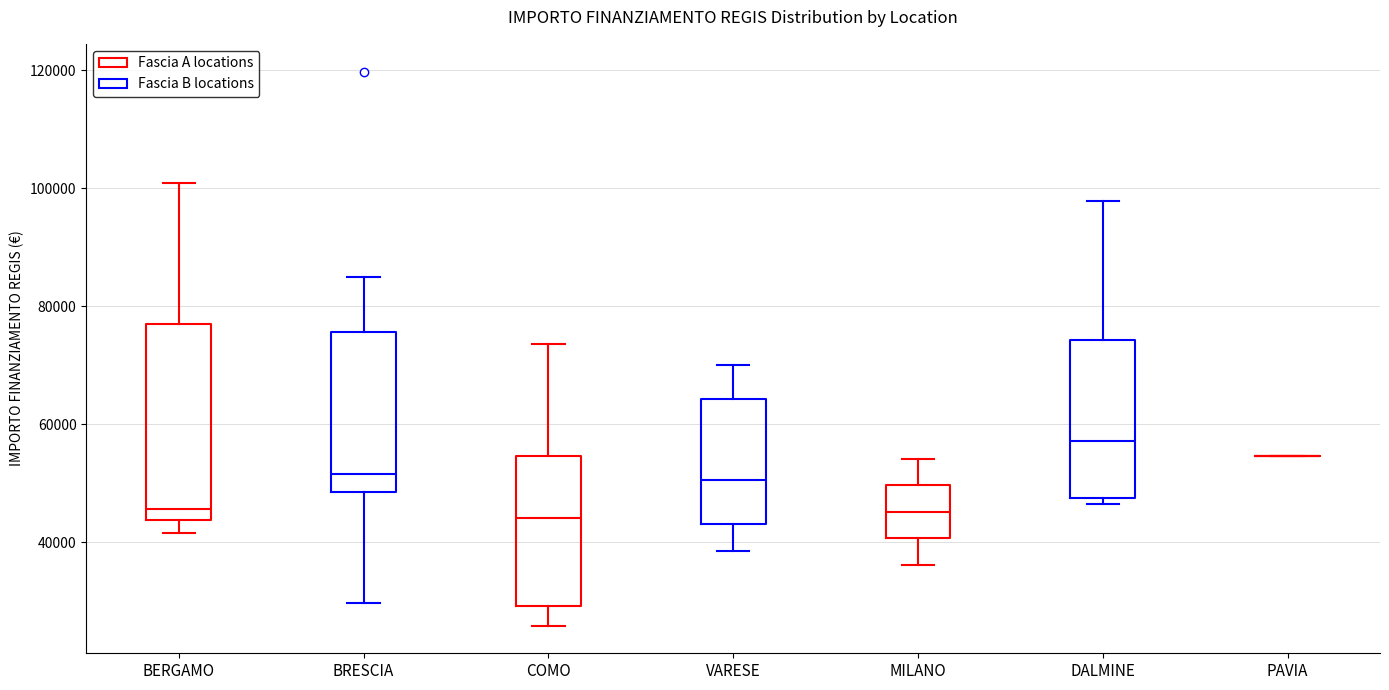

Where does the median line of the box for DALMINE sit on the y-axis? The values are not printed on the chart, so give them approximately, as read against the axis.

58000